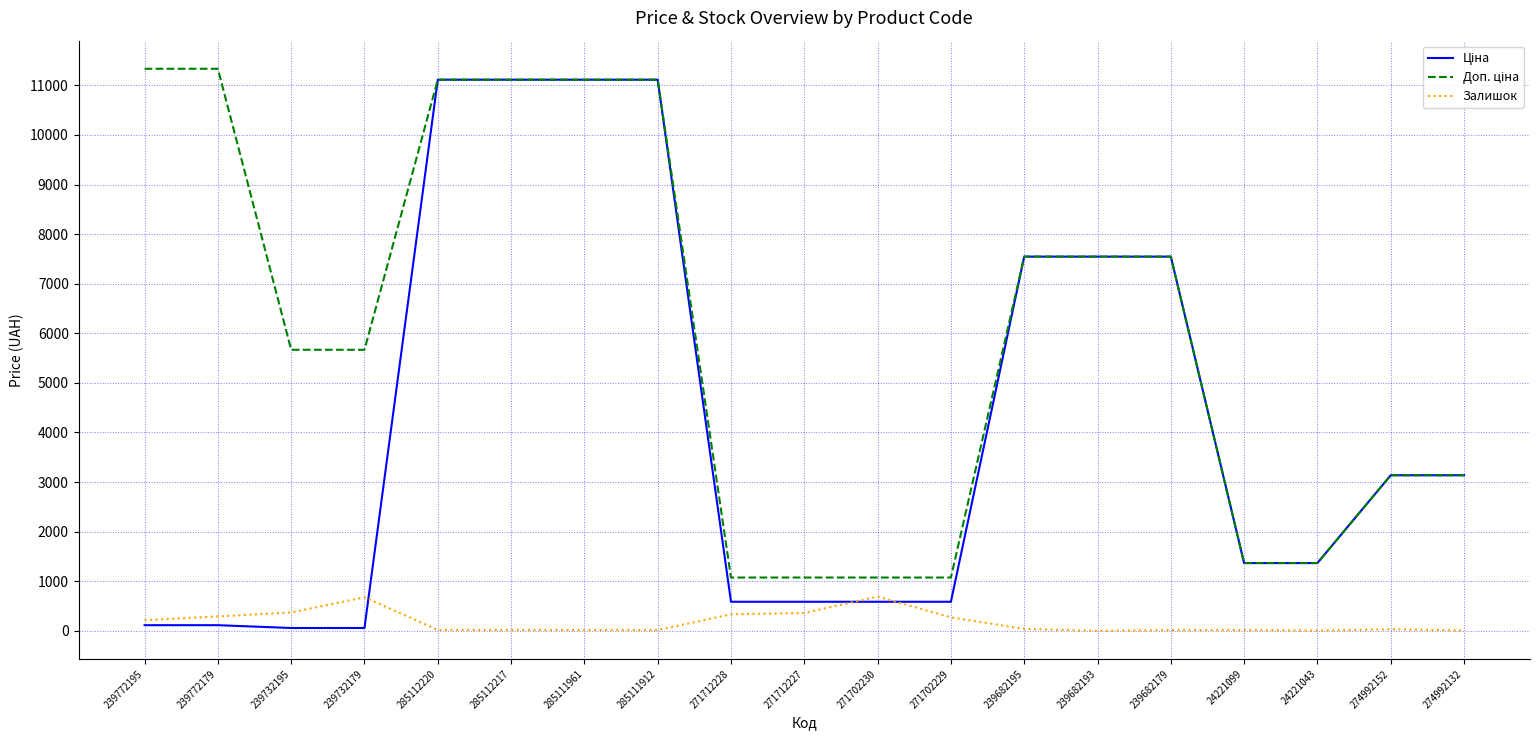

What is the difference between the highest and lowest values at 271712227?

715.5